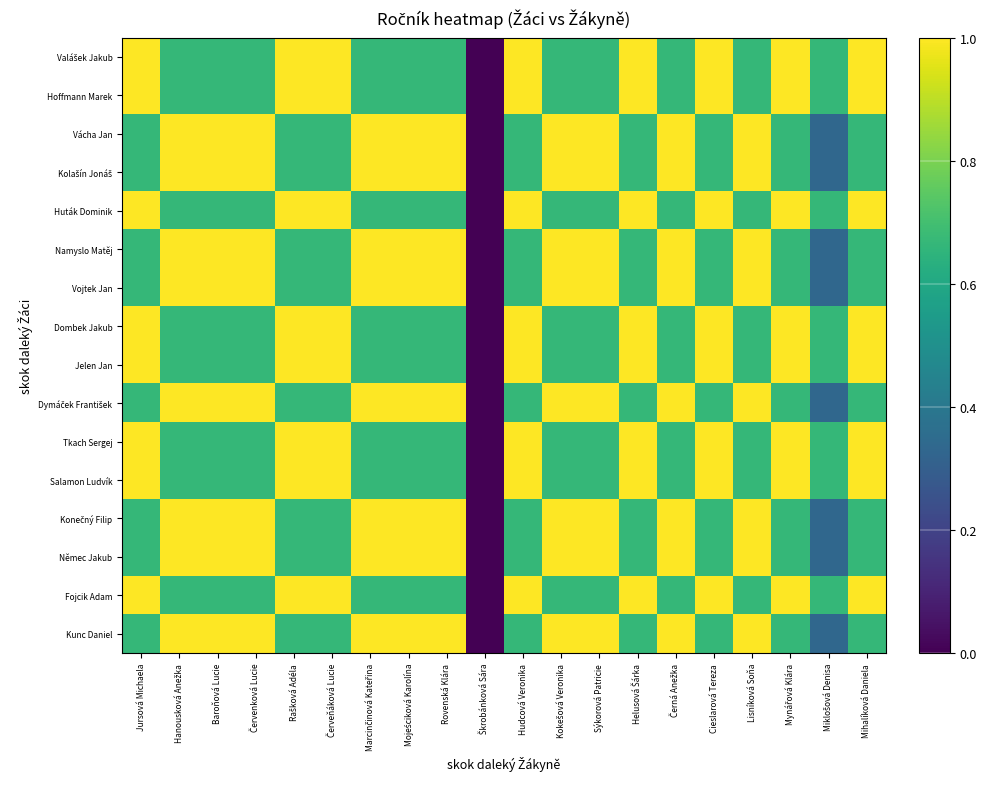

What is the spread (max minus min) of values at Hanousková Anežka?

0.3